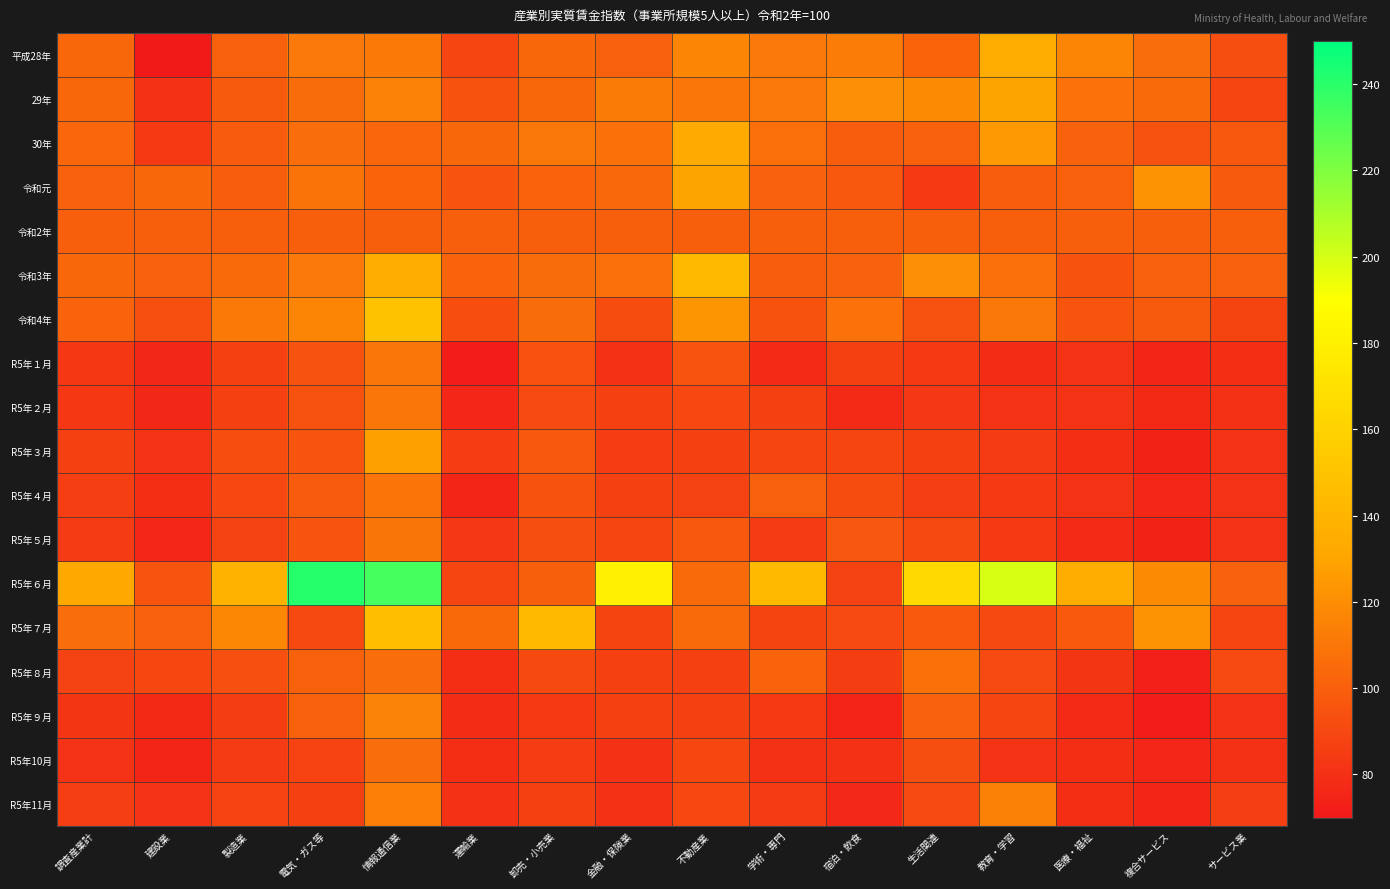

At 医療・福祉, list the series in order from smallest to largest.

R5年５月, R5年９月, R5年10月, R5年11月, R5年３月, R5年２月, R5年４月, R5年１月, R5年８月, 令和3年, 令和4年, R5年７月, 令和2年, 令和元, 30年, 29年, 平成28年, R5年６月